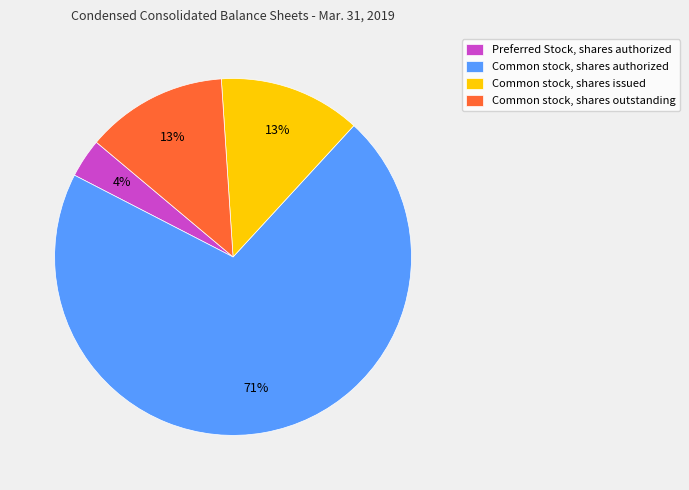

Which category has the biggest portion of the pie?

Common stock, shares authorized